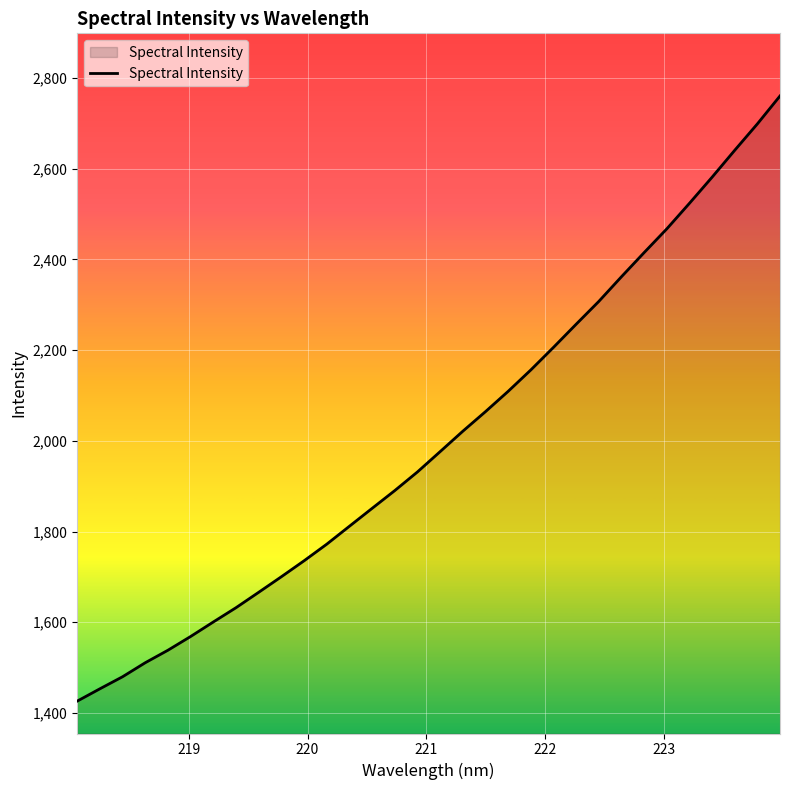

What is the difference between the maximum and minimum values?

1334.0